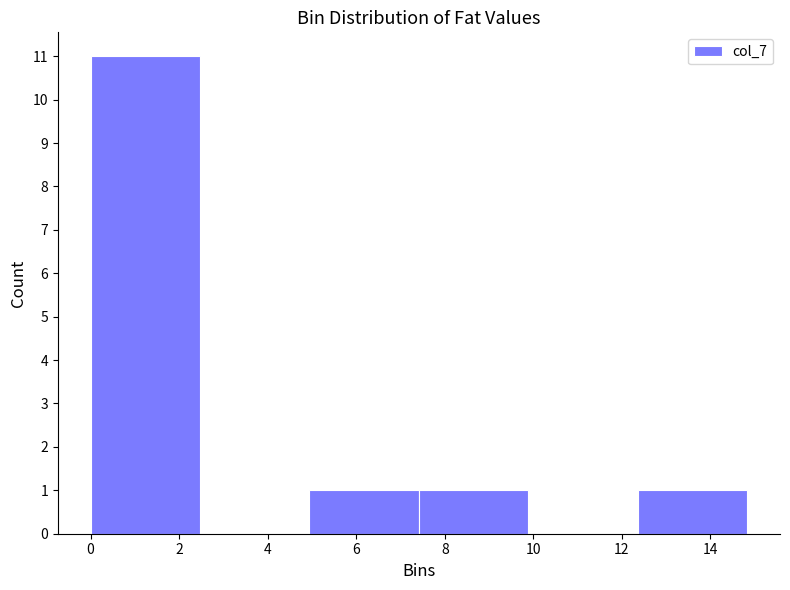

Over which range of the x-axis is the bar tallest?

0.0 to 2.4